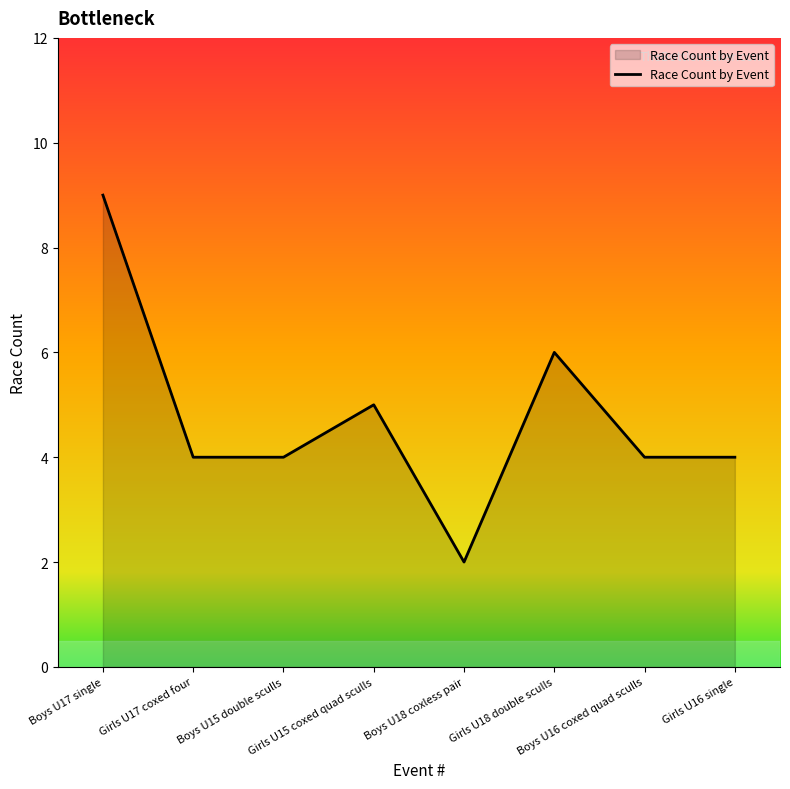

Which label corresponds to the smallest value in the chart?

Boys U18 coxless pair